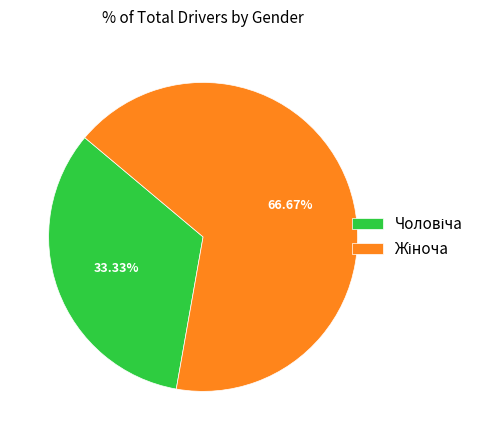

Does any single category account for the majority?

Yes